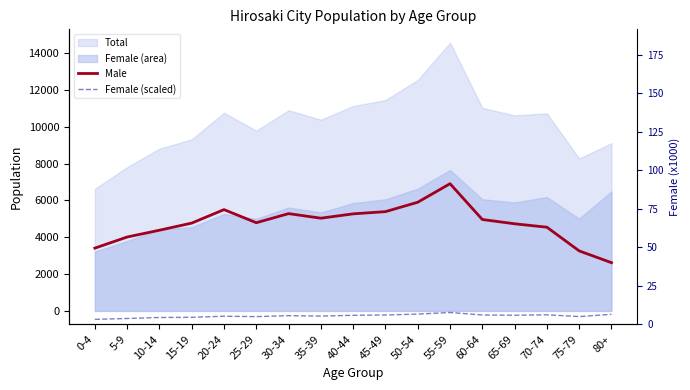

What is the value of the Male point at the 2nd from the left?

4015.0